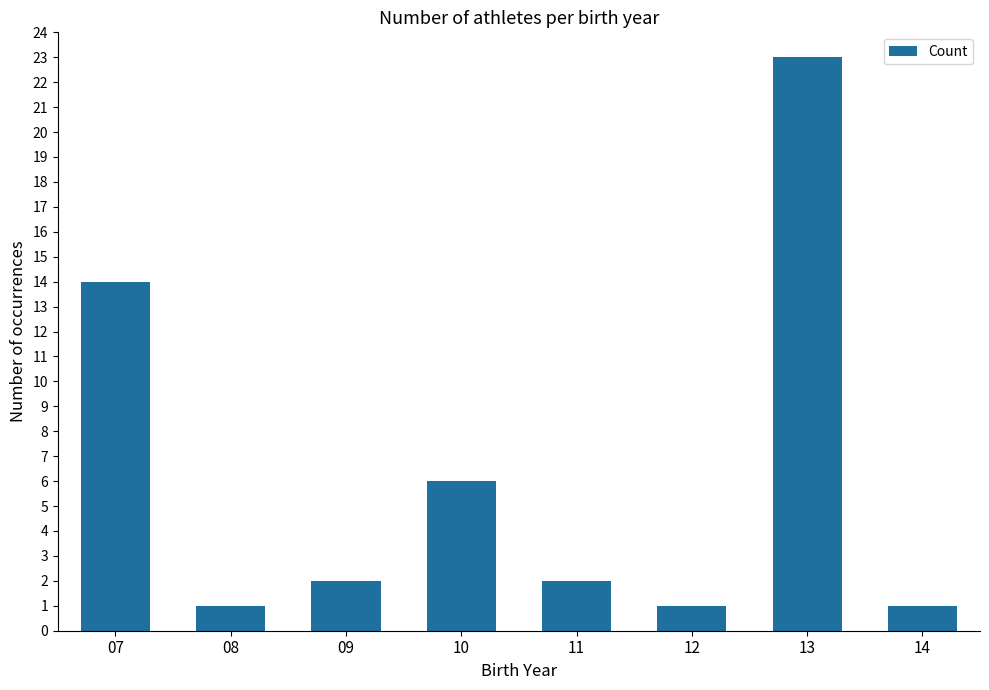

What is the value of the 7th bar from the left?

23